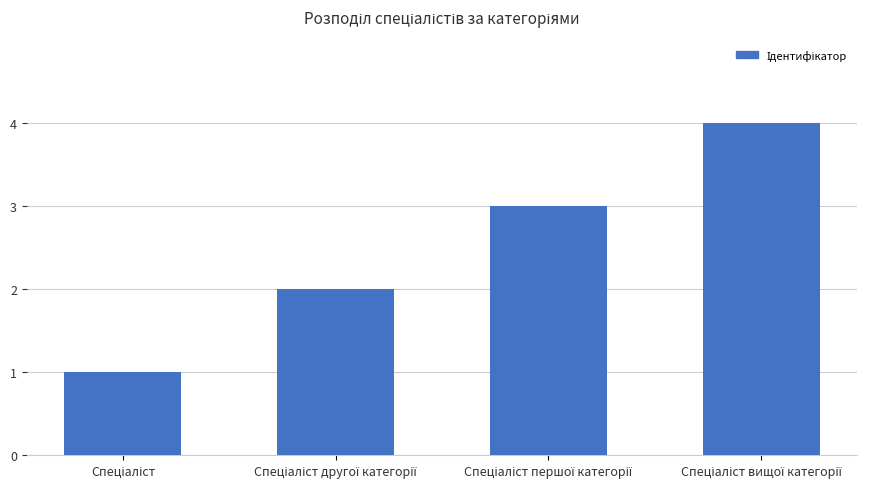

What is the difference between the maximum and minimum values?

3